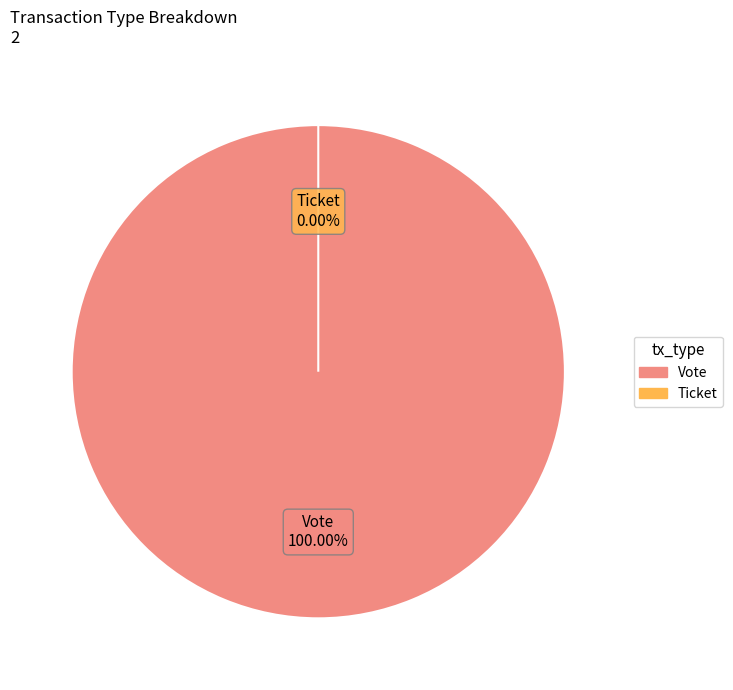

True or false: Vote accounts for 100% of the total.

True